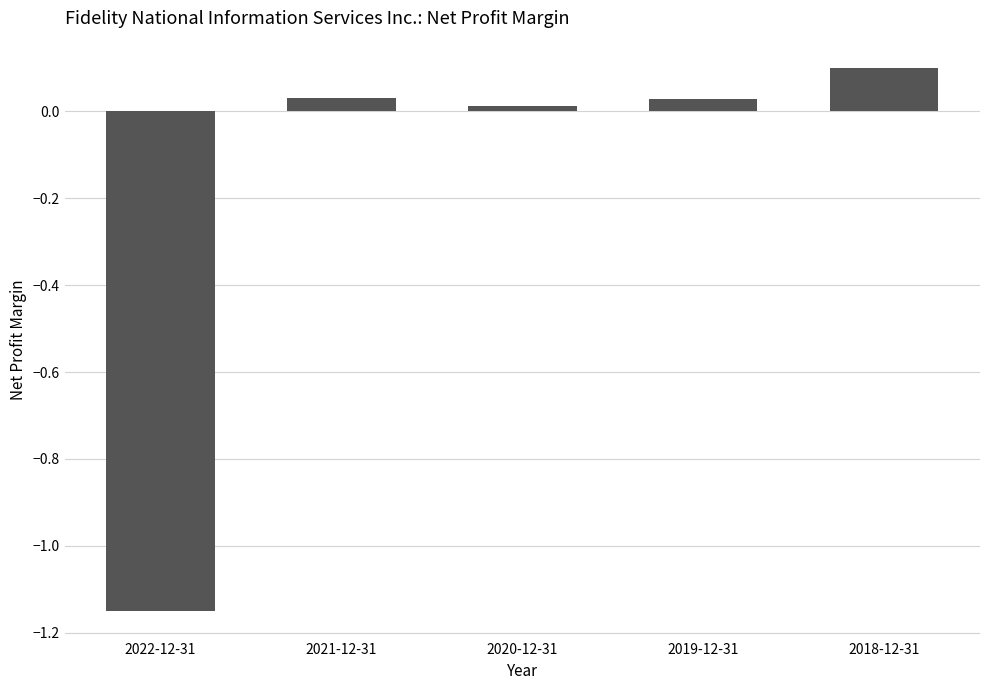

How many values exceed 0?

4